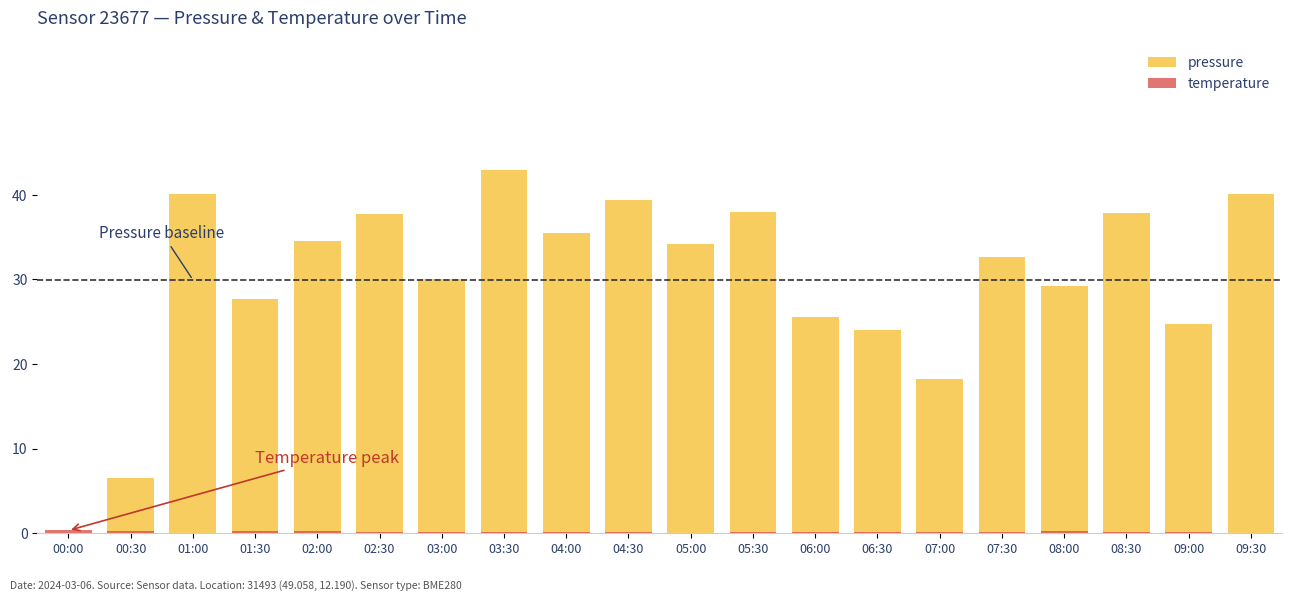

Which category has the highest value across all series?

03:30